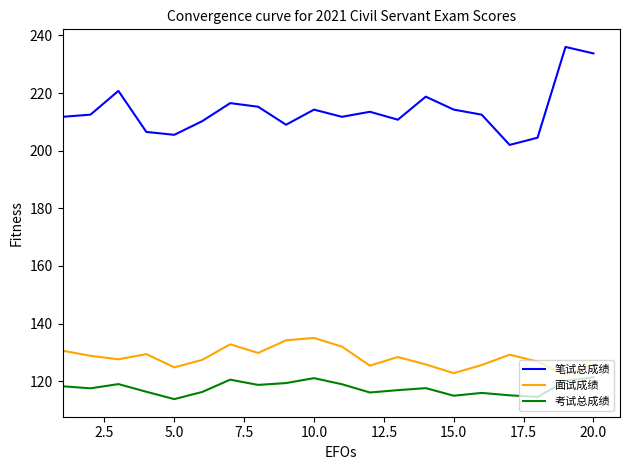

Which series has the largest range (max minus min)?

笔试总成绩